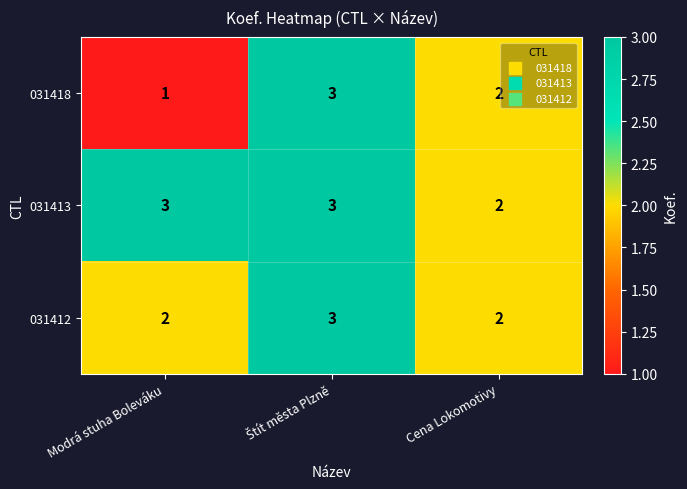

True or false: 031412 has a value of 2 at Modrá stuha Boleváku.

True